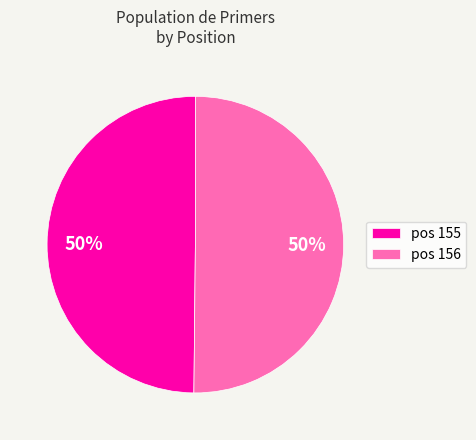

To the nearest percent, what portion does pos 155 represent?

50%